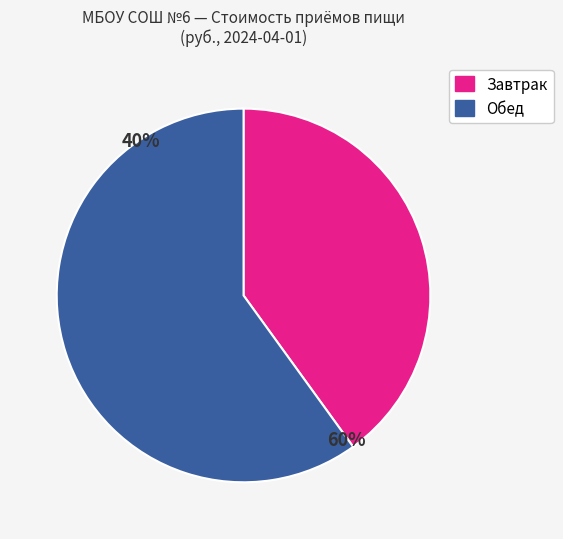

Is there any slice that represents more than half of the pie?

Yes